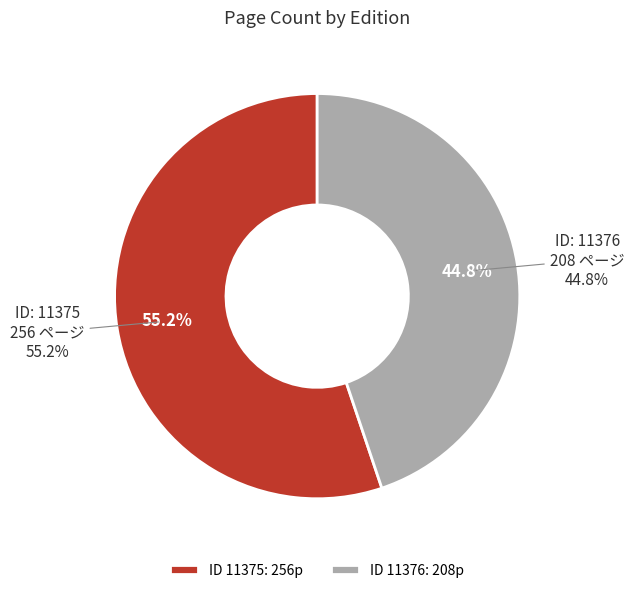

Between 11376 and 11375, which is larger?

11375